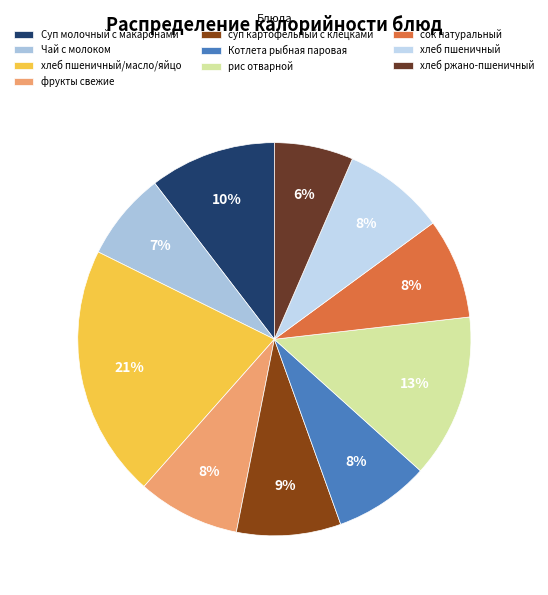

Which category has the biggest portion of the pie?

хлеб пшеничный/масло/яйцо